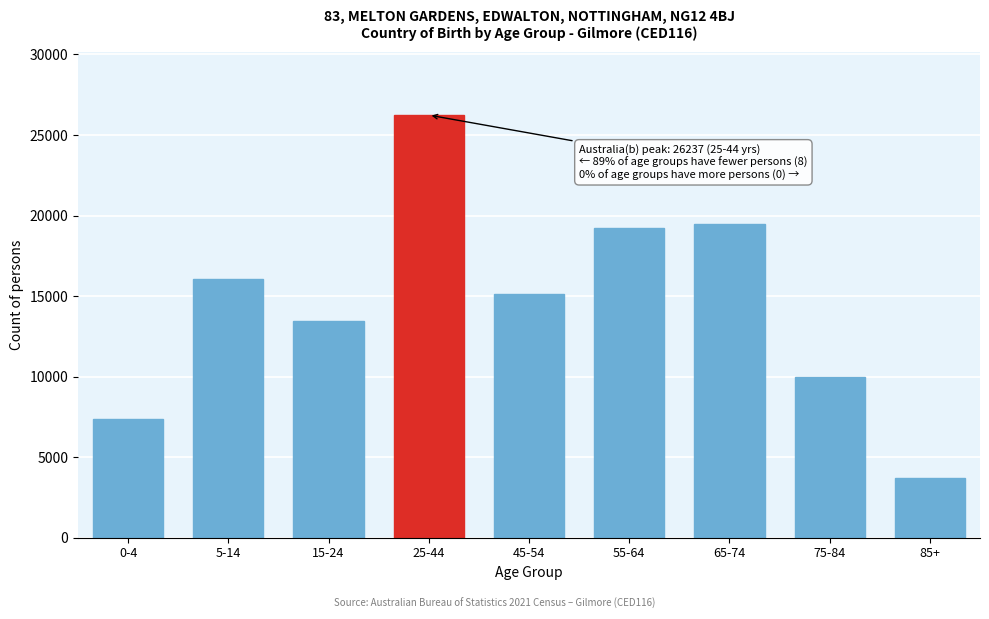

Reading left to right, extract all data points from this chart.

7373	16082	13468	26237	15106	19214	19478	9955	3694